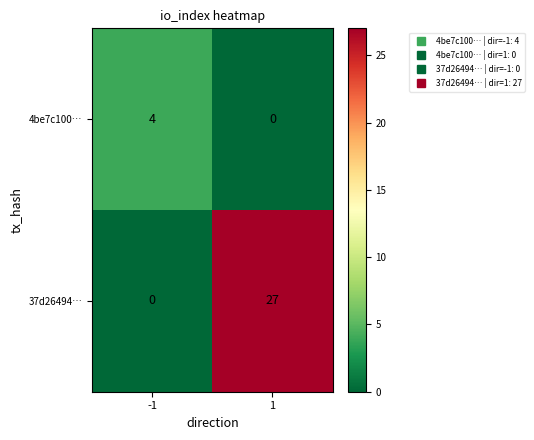

Which series has the largest range (max minus min)?

37d26494…